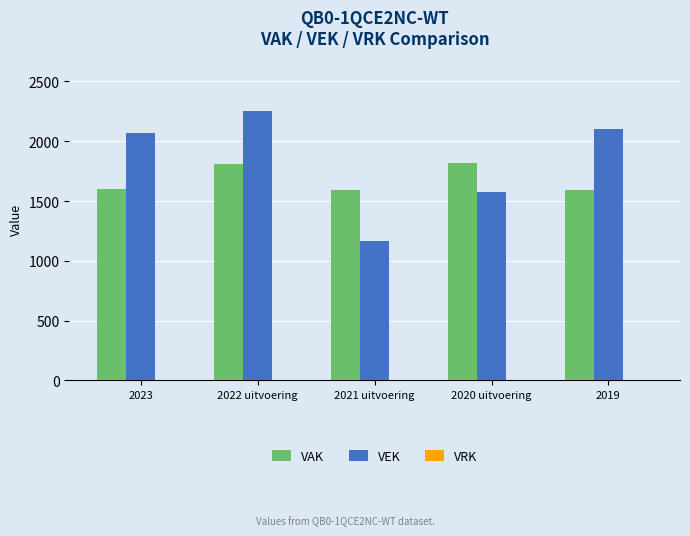

Which label corresponds to the largest value in the chart?

2022 uitvoering